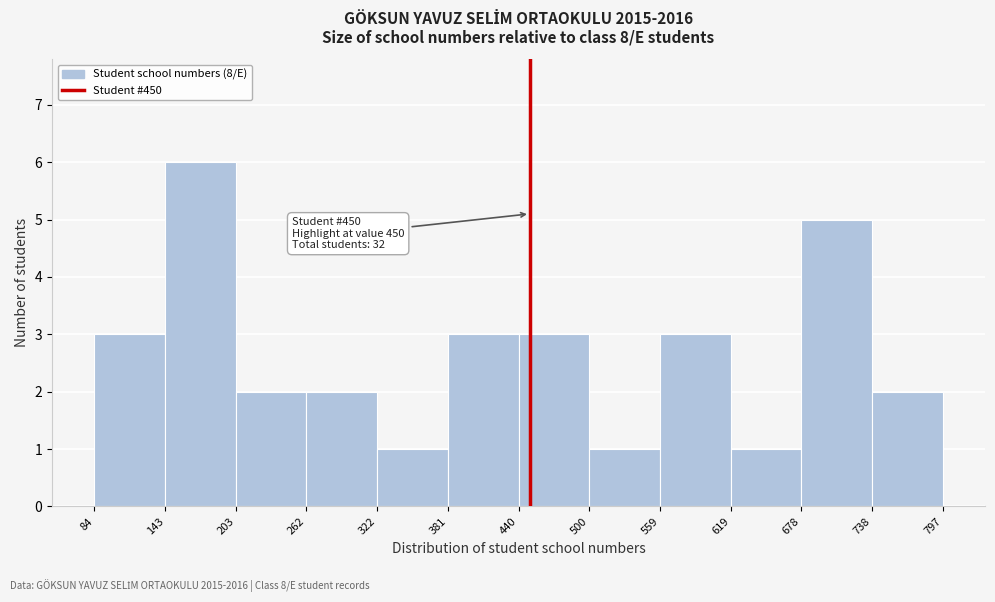

Over which range of the x-axis is the bar tallest?

143 to 203